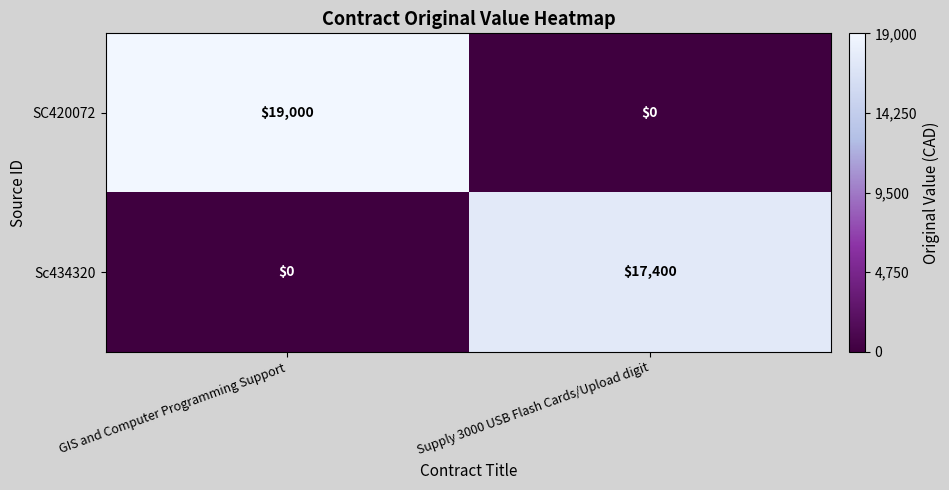

True or false: Sc434320 has a value of -9177 at GIS and Computer Programming Support.

False